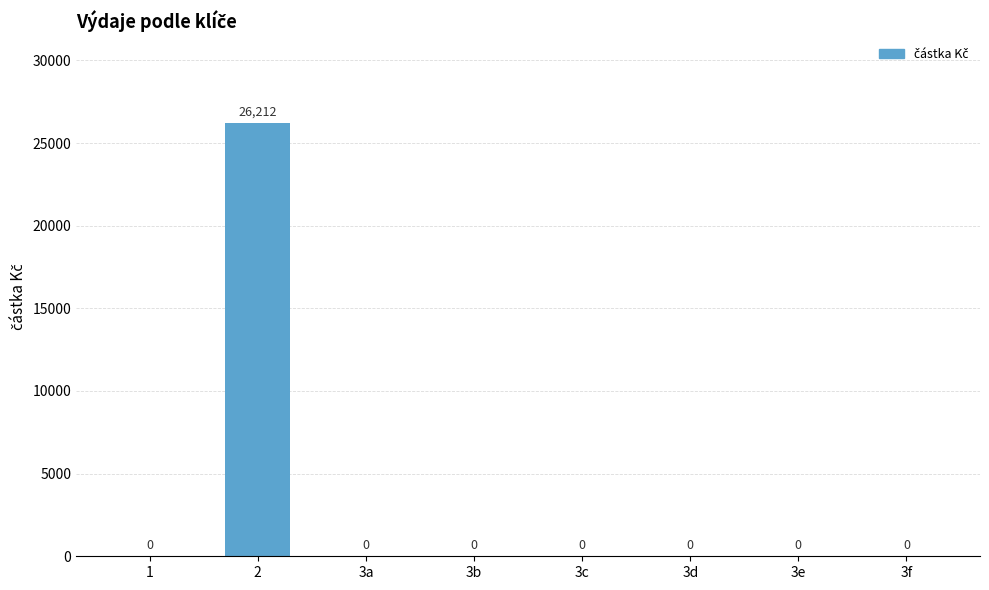

Reading left to right, what are all the values shown in this chart?

1=0	2=26212	3a=0	3b=0	3c=0	3d=0	3e=0	3f=0